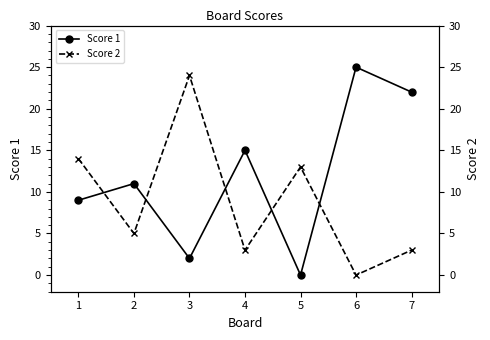

Which category has the highest value across all series?

6